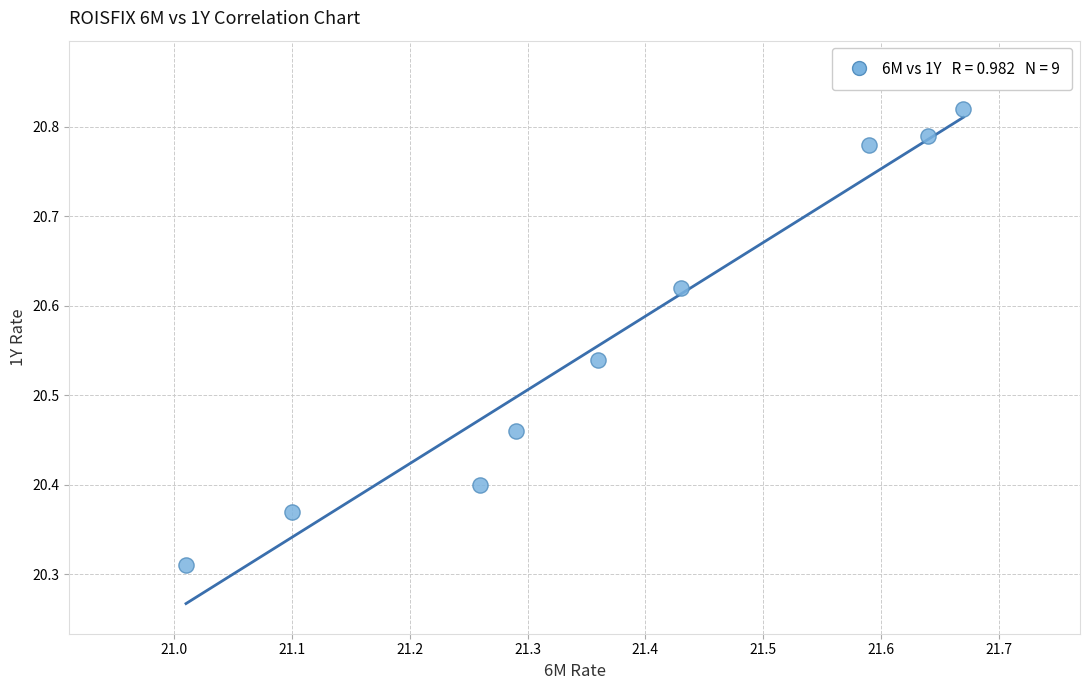

What is the range of X values (max minus min)?

0.7